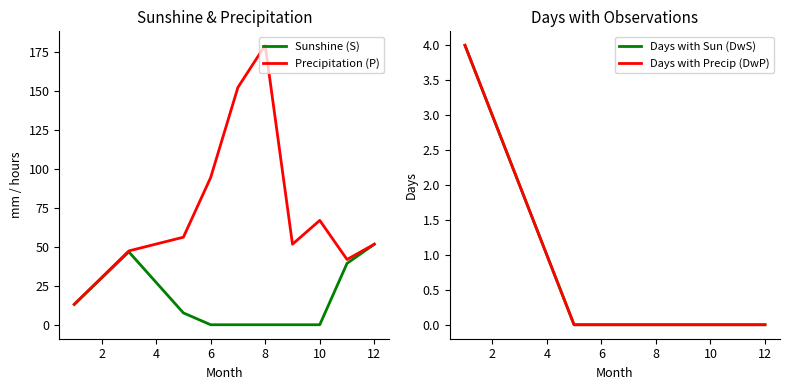

What is the greatest value displayed?

179.4